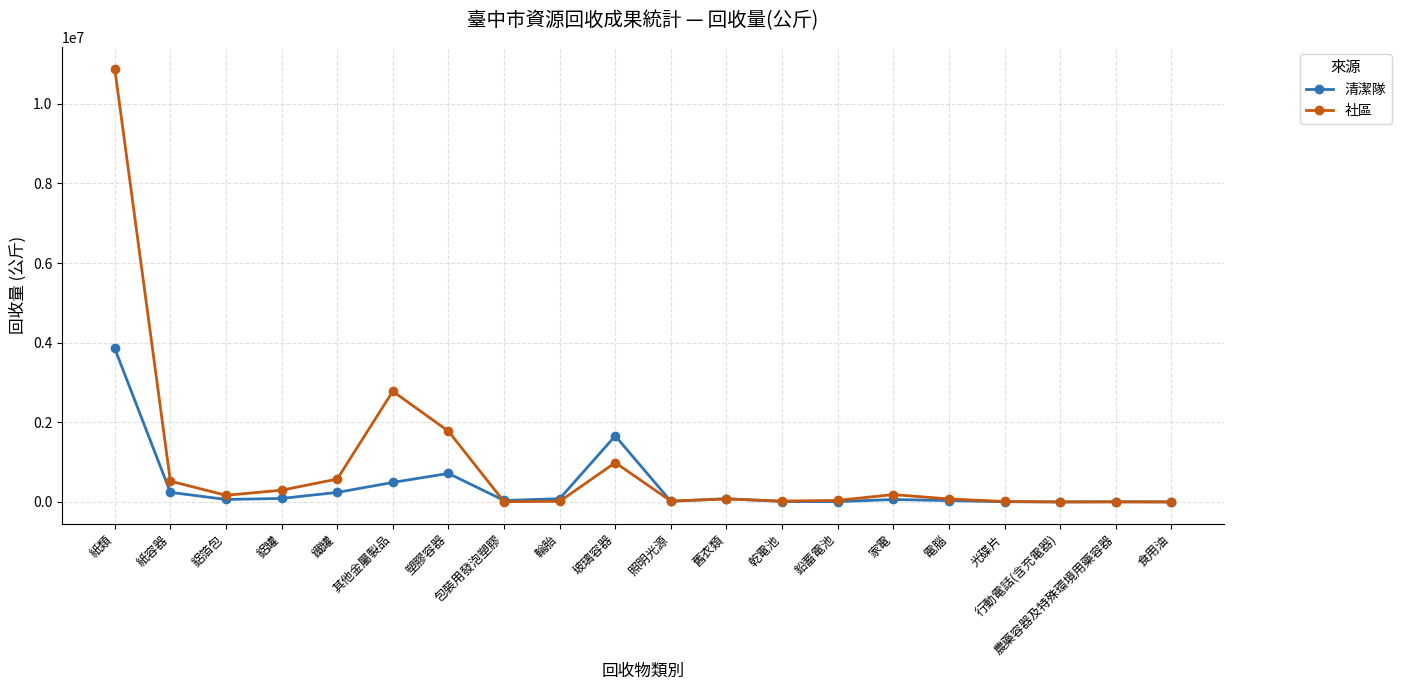

Which series has the largest range (max minus min)?

社區